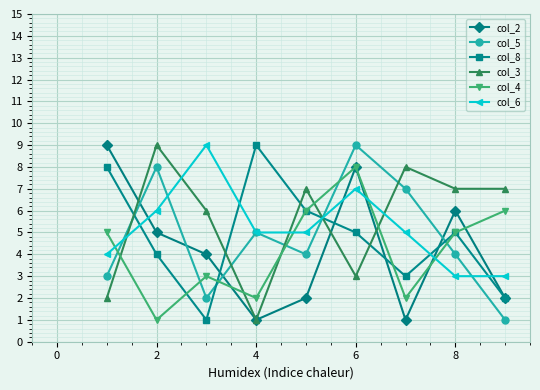

How many lines are shown in the chart?

6